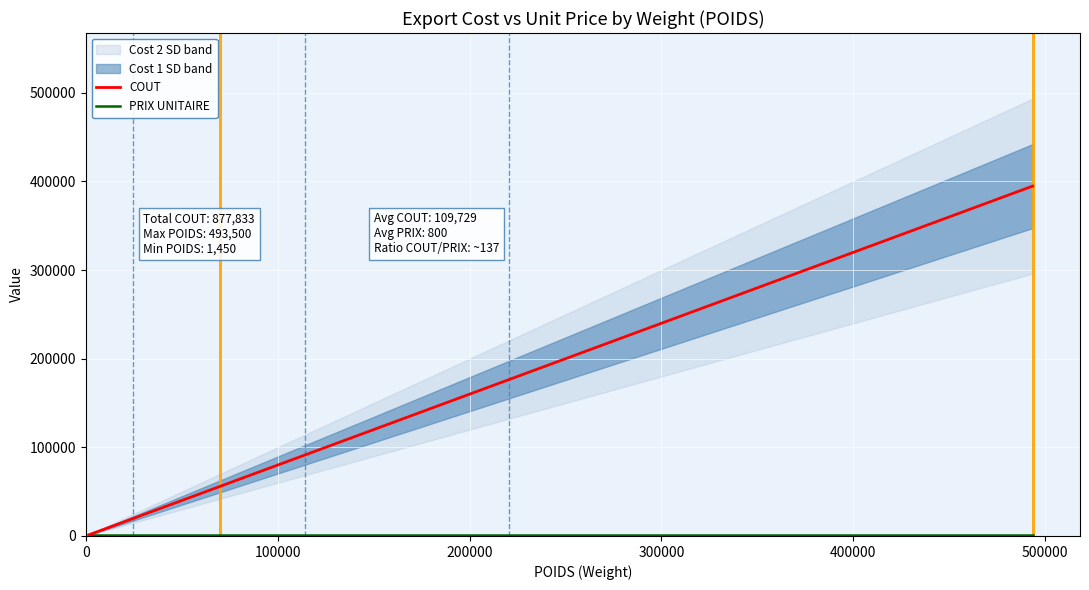

Which series has the largest total across all categories?

COUT